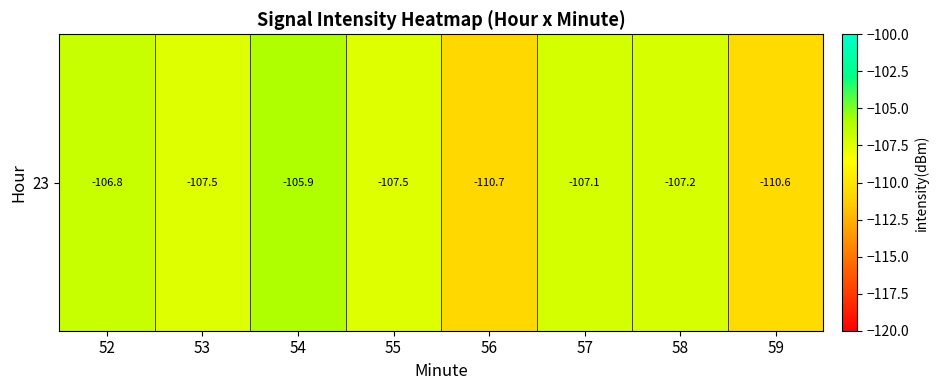

How many distinct data groups are displayed?

1